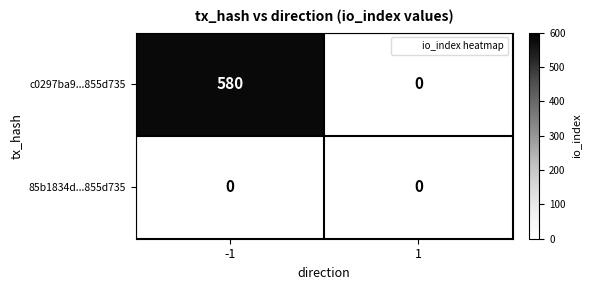

Which series has the widest spread of values?

c0297ba9...855d735